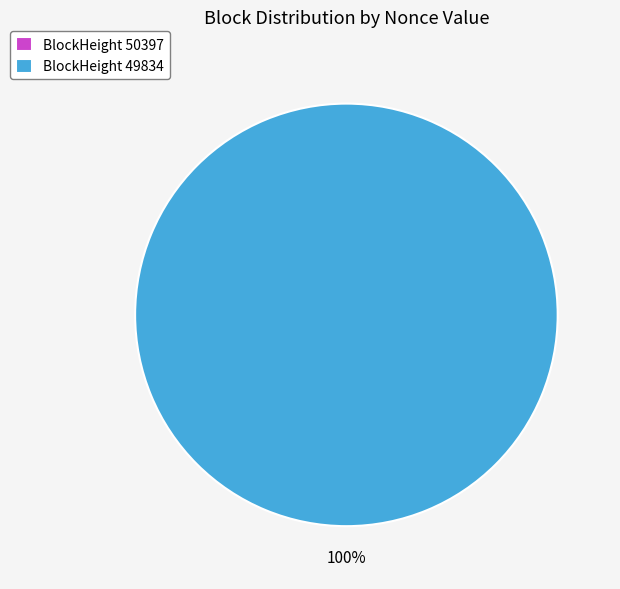

Is there a majority slice in this chart?

Yes